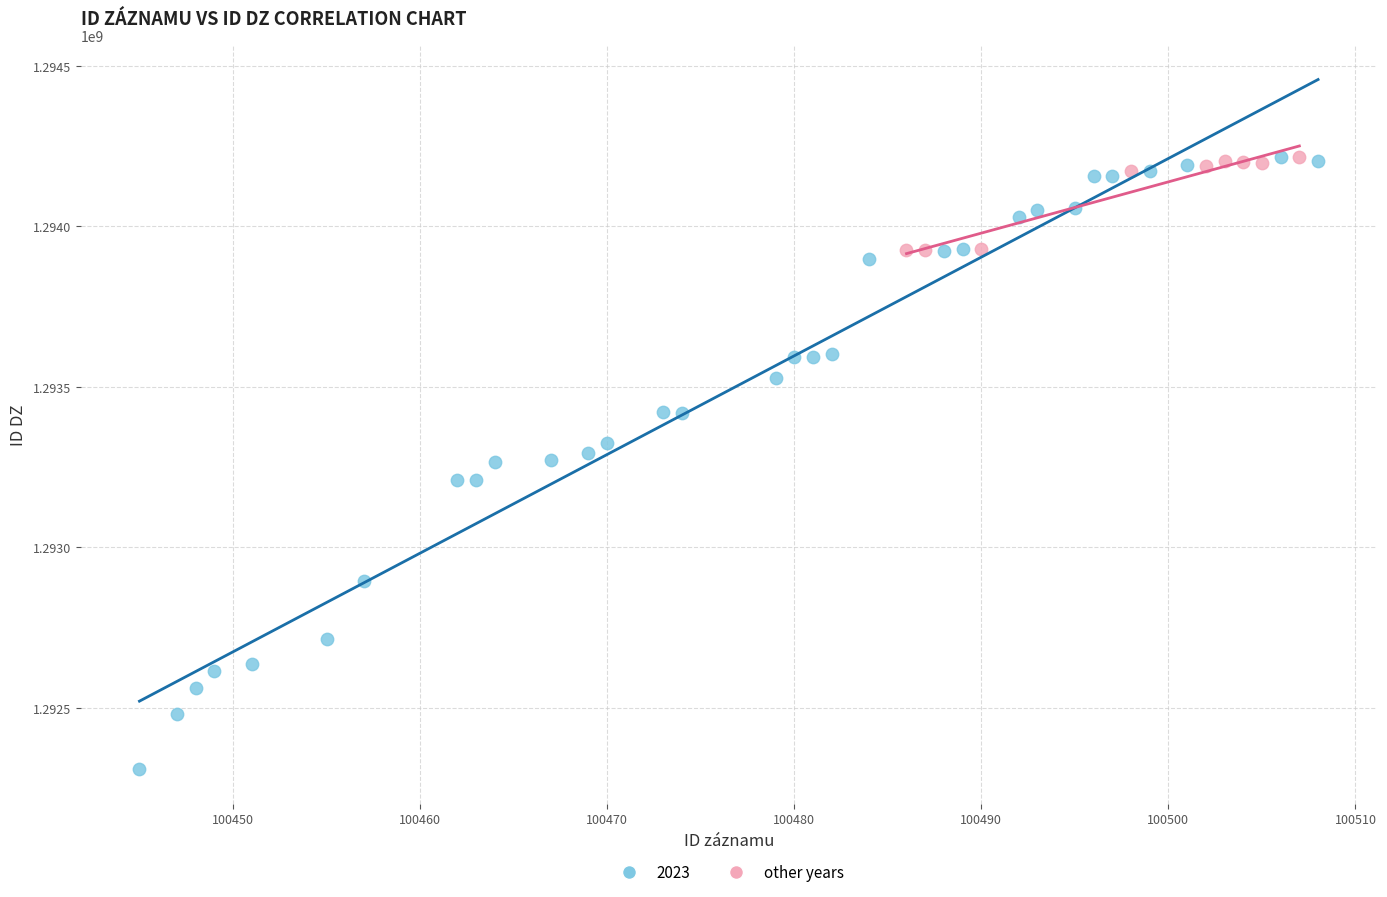

Which series contains the lowest Y value?

2023